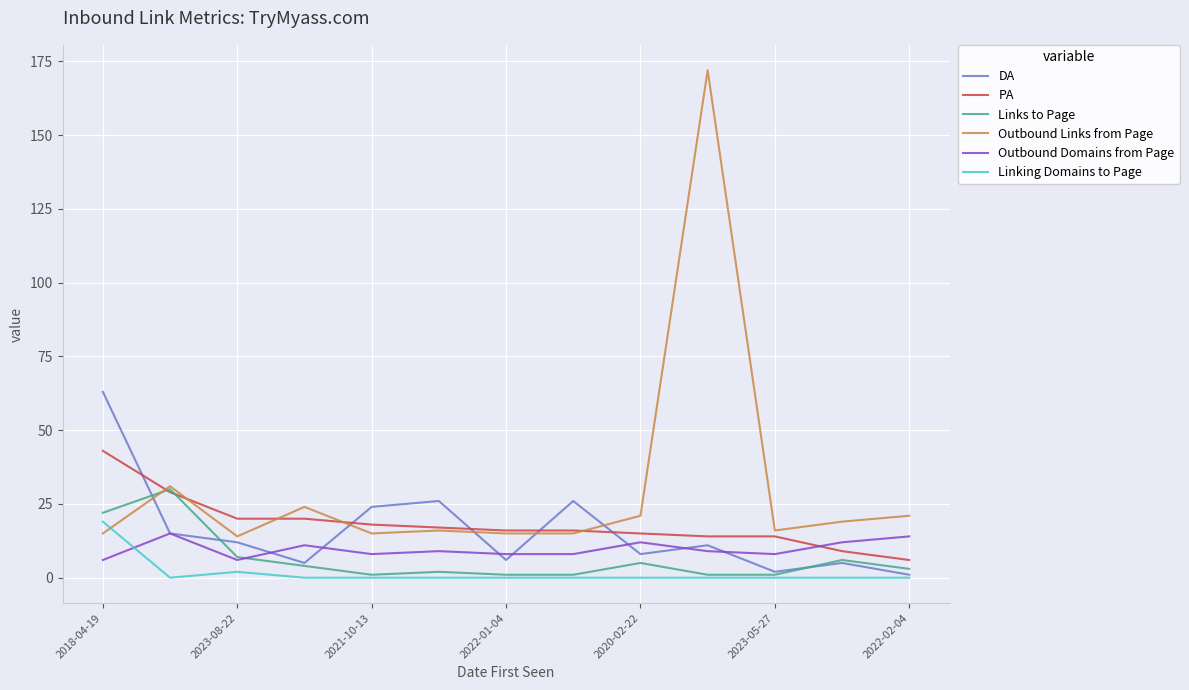

Which series has the largest total across all categories?

Outbound Links from Page